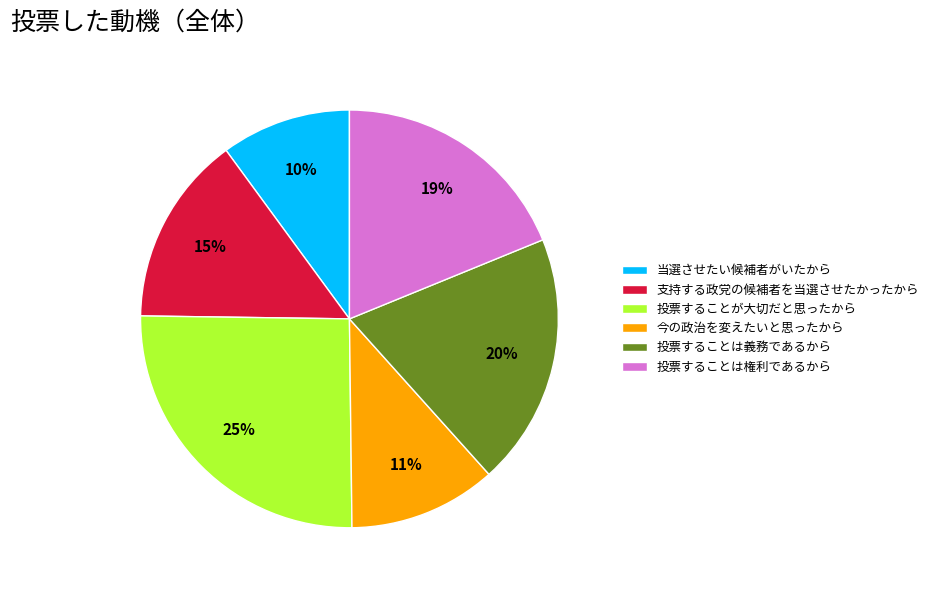

What is the smallest slice in the pie chart?

当選させたい候補者がいたから